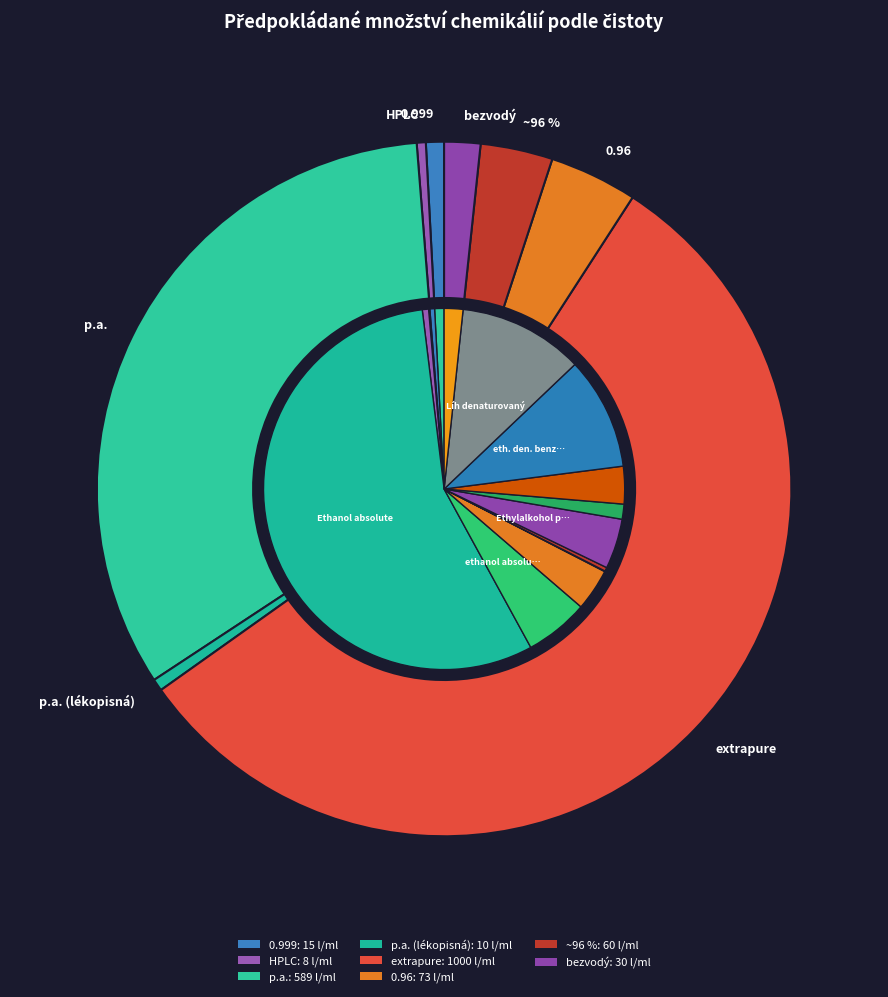

Is the sum of p.a. and ~96 % greater than half?

No